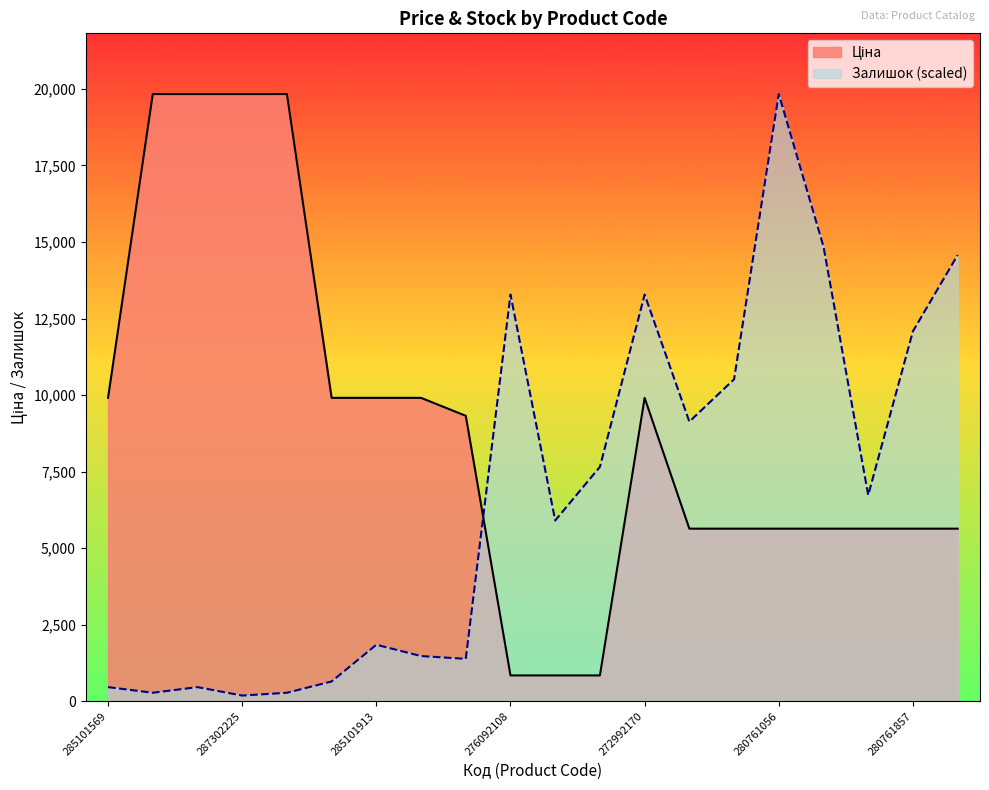

Reading right to left, extract all data points from this chart.

Ціна: 280761651=5636.0	280761857=5636.0	280762039=5636.0	280761054=5636.0	280761056=5636.0	280761644=5636.0	280761652=5636.0	272992170=9908.5	276092105=842.8	276092107=842.8	276092108=842.8	273702194=9321.4	273702193=9908.5	285101913=9908.5	285102219=9908.5	287302224=19831.1	287302225=19831.1	287292222=19831.1	287302223=19831.1	285101569=9908.5
Залишок: 280761651=14573.5	280761857=12083.1	280762039=6733.3	280761054=14850.2	280761056=19831.1	280761644=10515.1	280761652=9131.5	272992170=13282.2	276092105=7655.7	276092107=5903.2	276092108=13282.2	273702194=1383.6	273702193=1475.8	285101913=1844.8	285102219=645.7	287302224=276.7	287302225=184.5	287292222=461.2	287302223=276.7	285101569=461.2